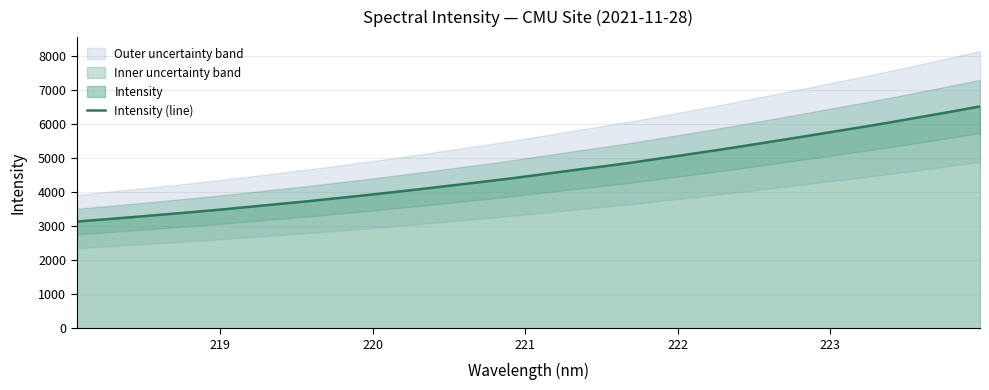

How many values exceed 4531?

16